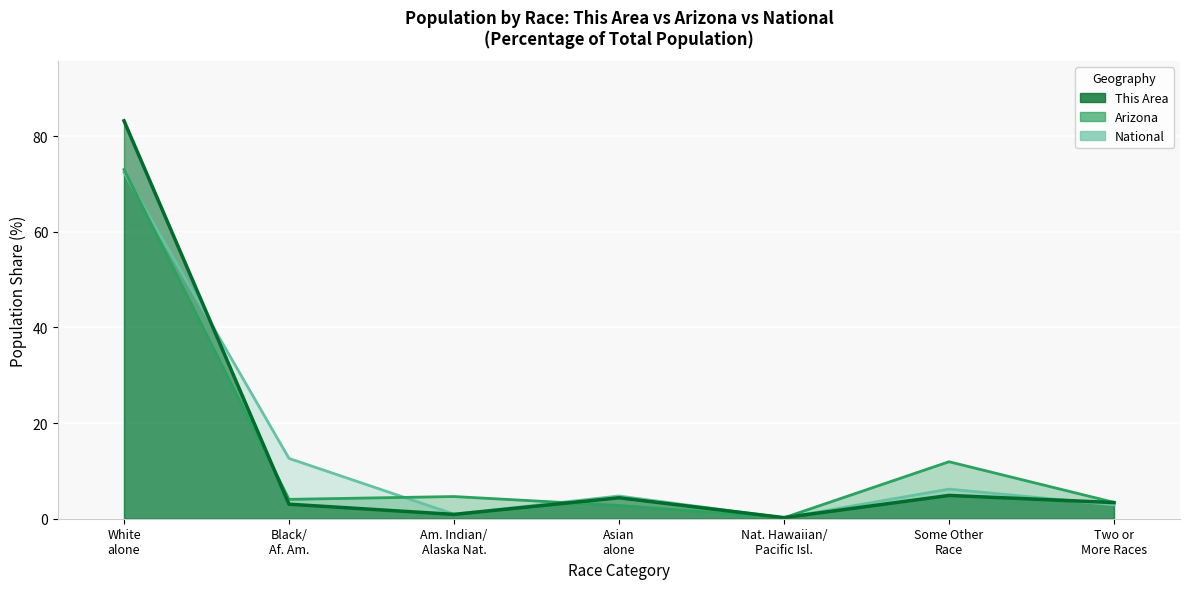

The value of Arizona at Some Other Race is 17.5. True or false?

False